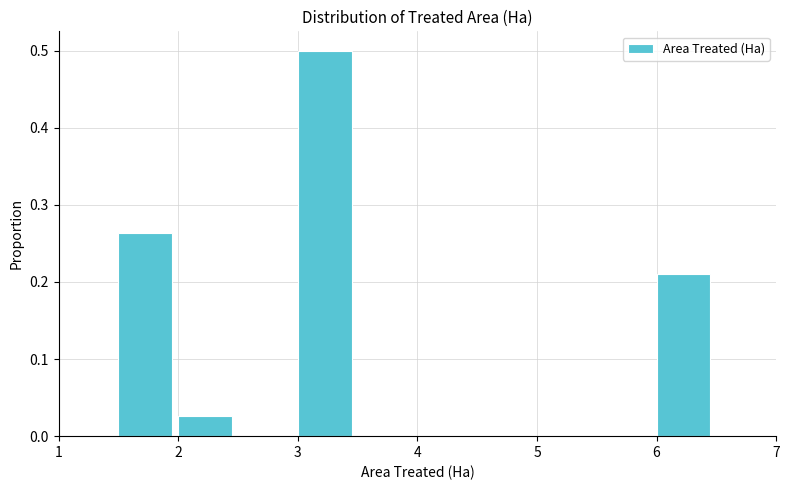

Over which range of the x-axis is the bar tallest?

3.0 to 3.5